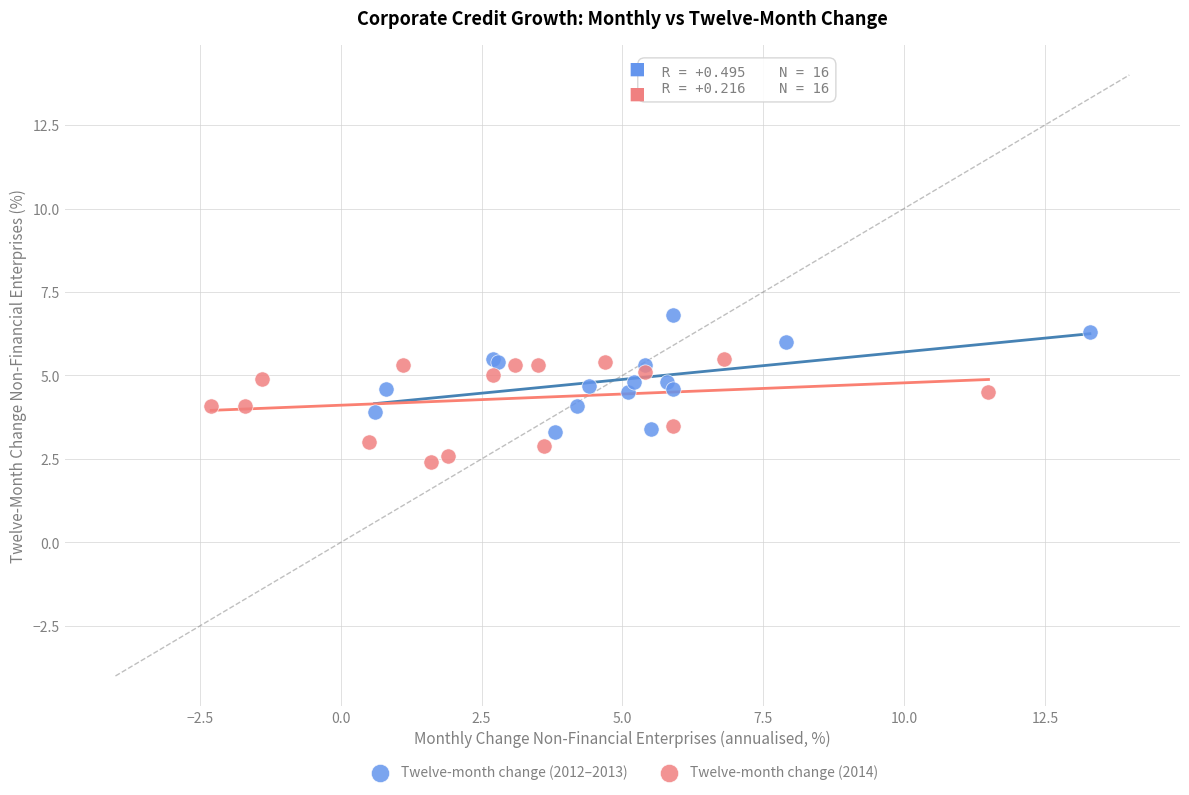

Which series contains the highest Y value?

Twelve-month change (2012–2013)